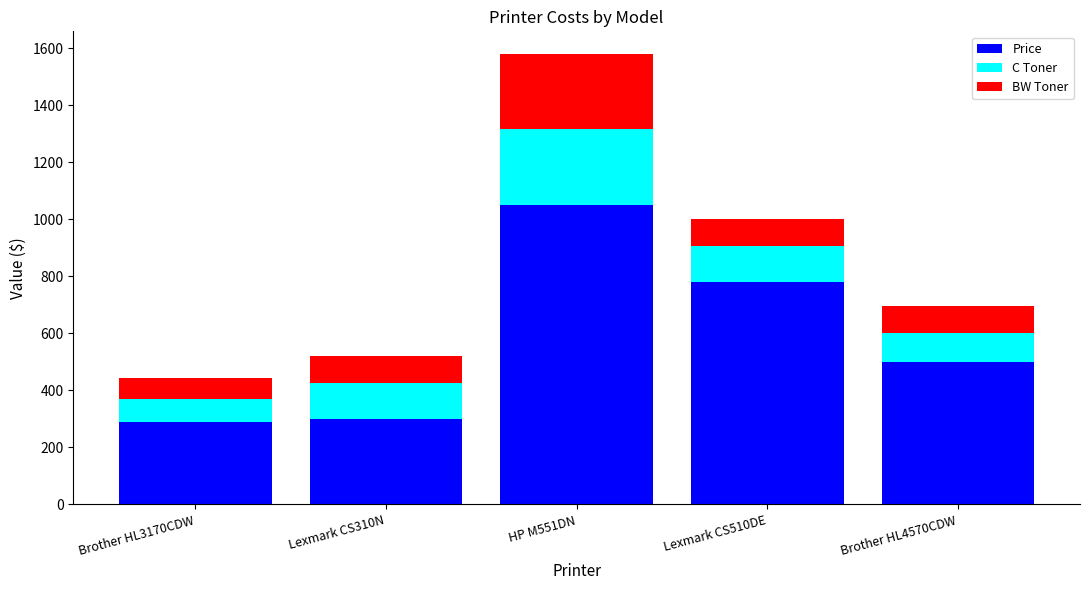

Reading left to right, transcribe the values for Price.

Brother HL3170CDW=290	Lexmark CS310N=300	HP M551DN=1050	Lexmark CS510DE=780	Brother HL4570CDW=500